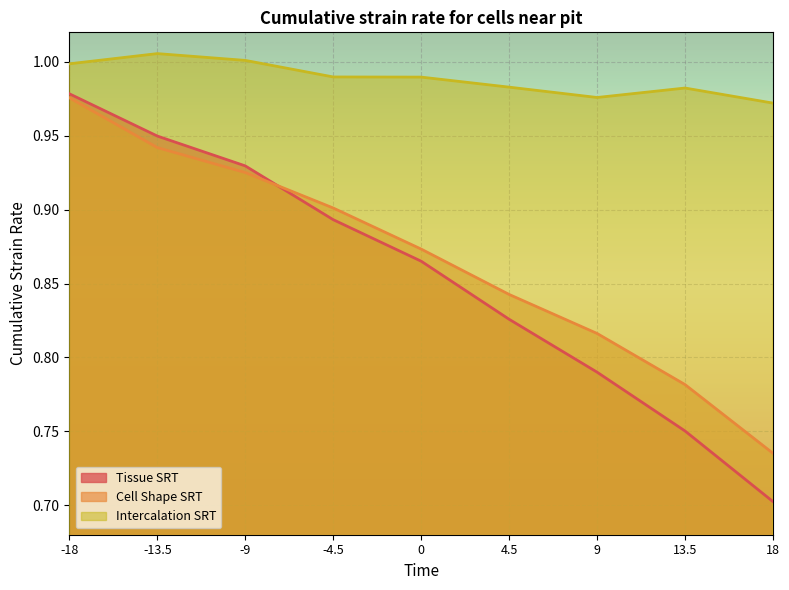

Which series has the widest spread of values?

Tissue SRT